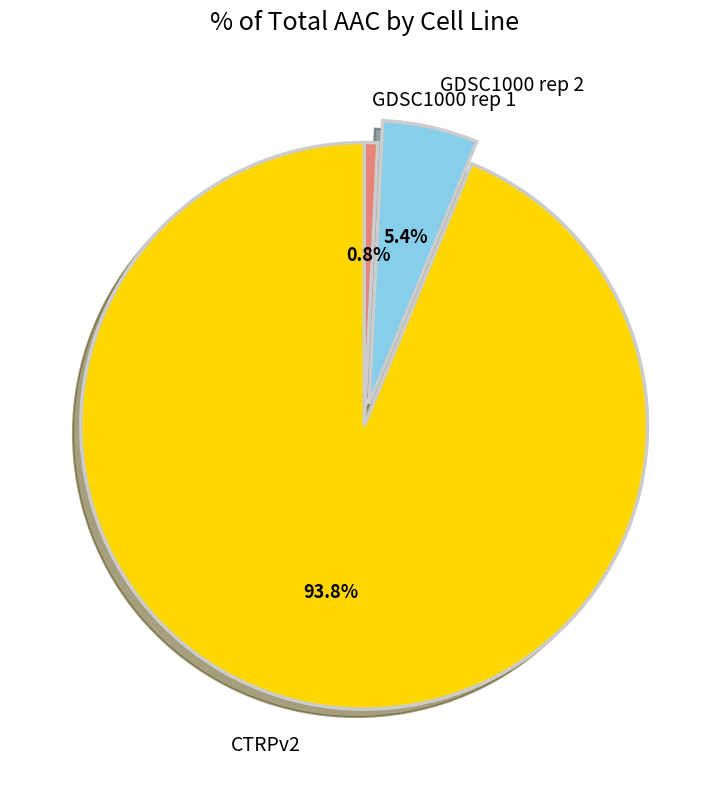

Is there a majority slice in this chart?

Yes